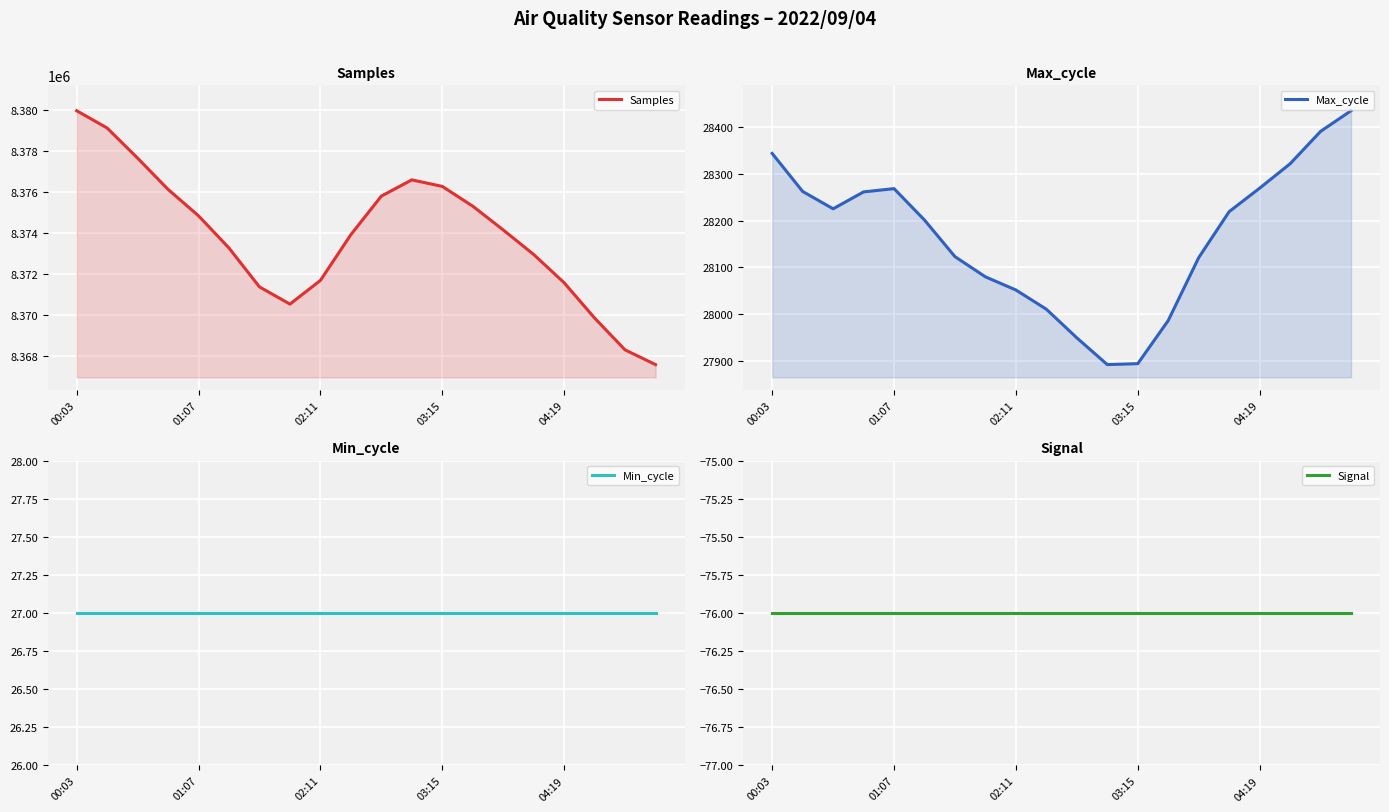

What is the difference between the highest and lowest values at 9?

8374001